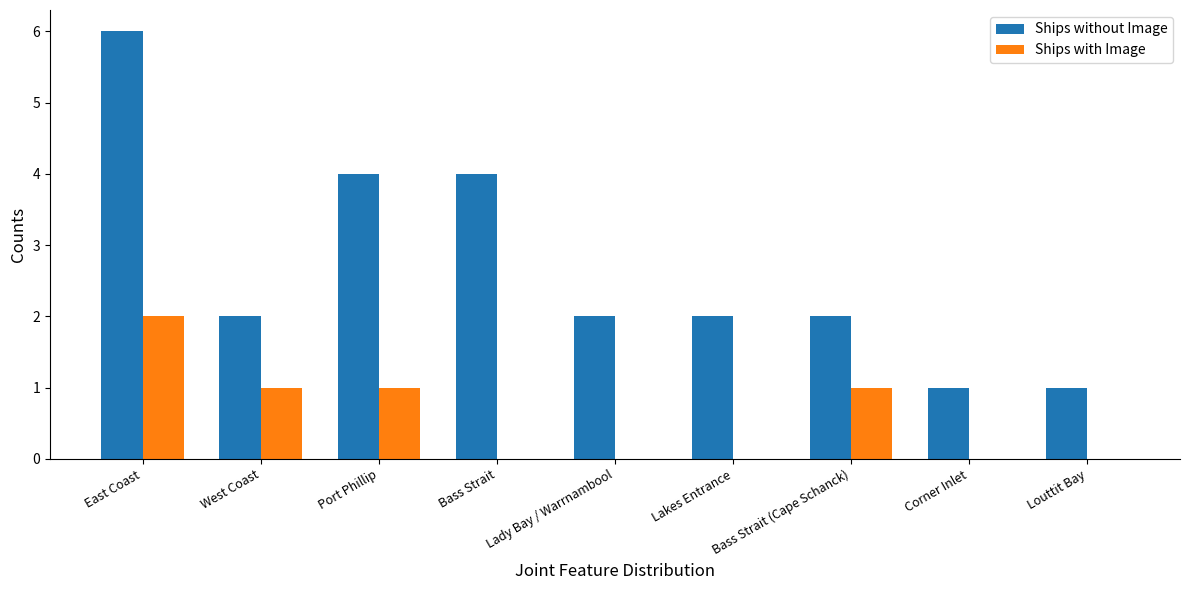

True or false: Ships without Image has a value of 1 at Louttit Bay.

True